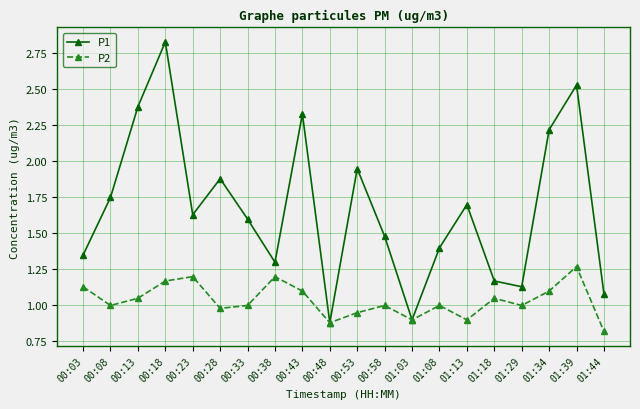

What is the difference between the highest and lowest values at 01:08?

0.4